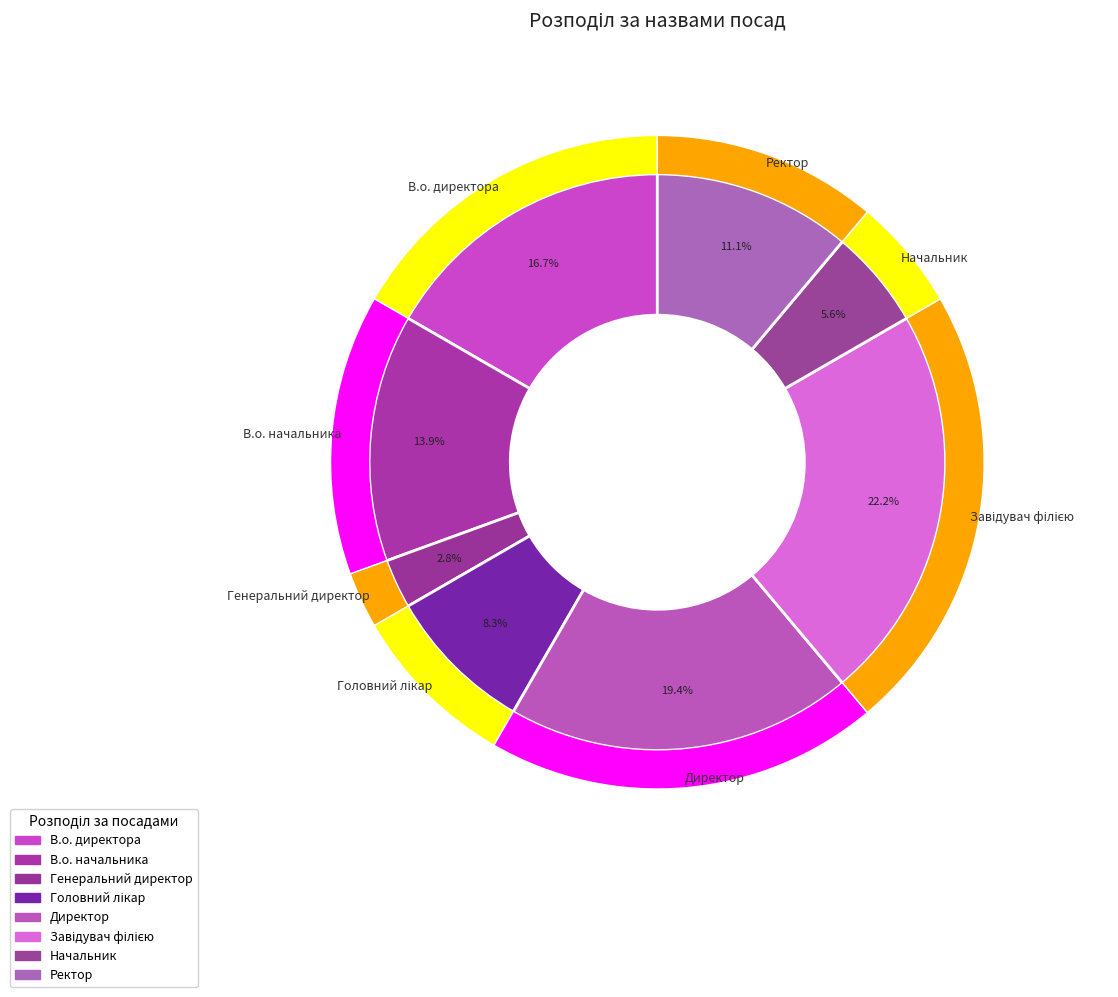

What percentage is NOT represented by Директор?

80.6%